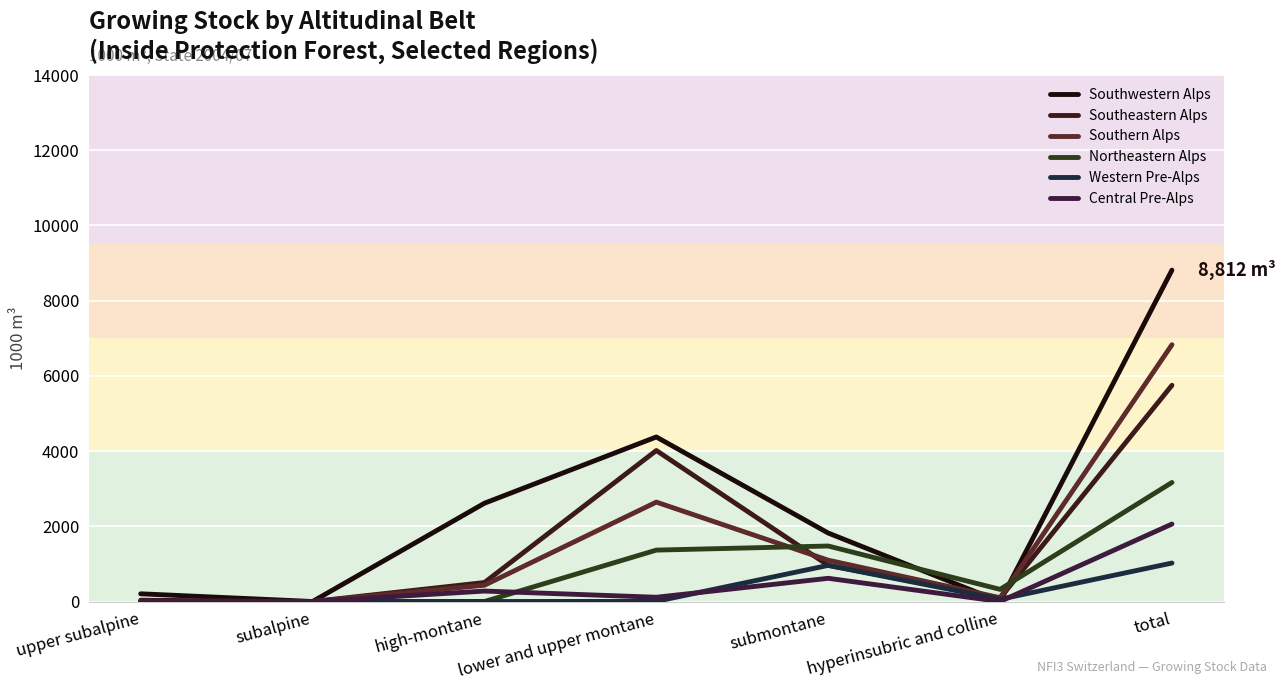

At high-montane, list the series in order from largest to smallest.

Southwestern Alps, Southeastern Alps, Southern Alps, Central Pre-Alps, Northeastern Alps, Western Pre-Alps